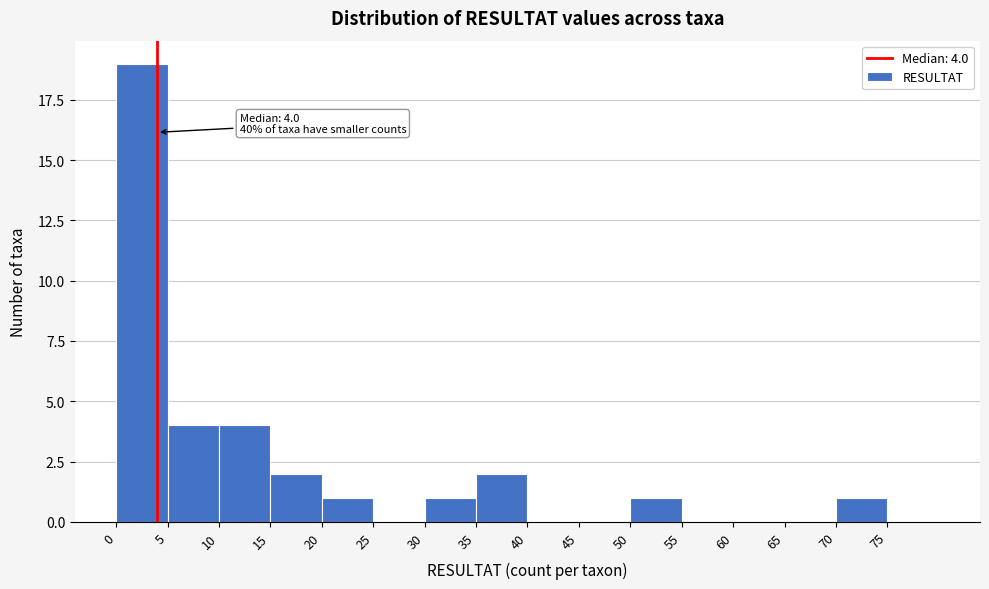

Over which range of the x-axis is the bar tallest?

0 to 5